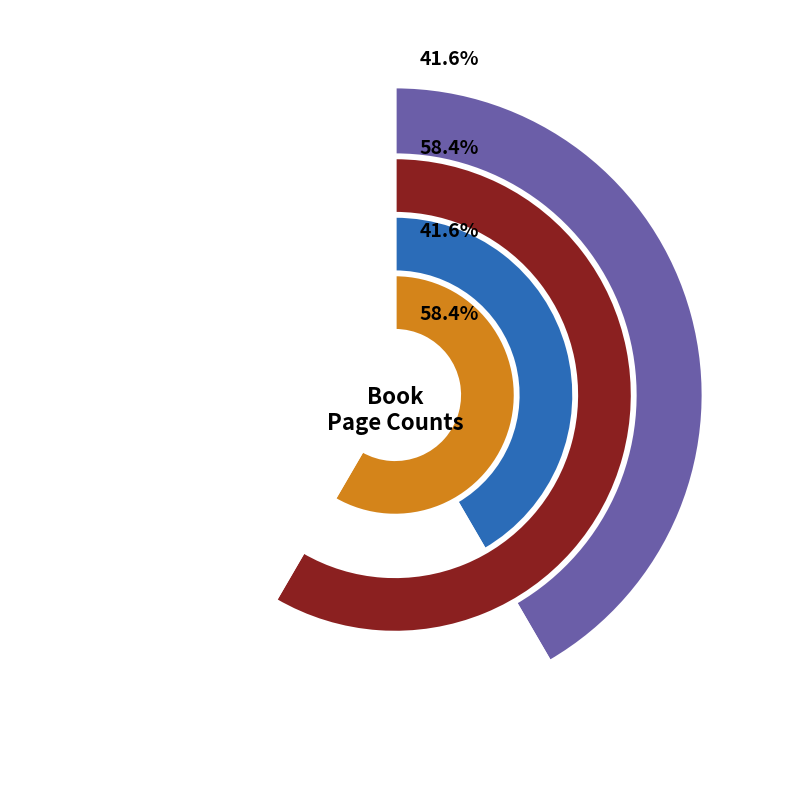

What is the ratio of the value at 10879 to the value at 15405?

1.4